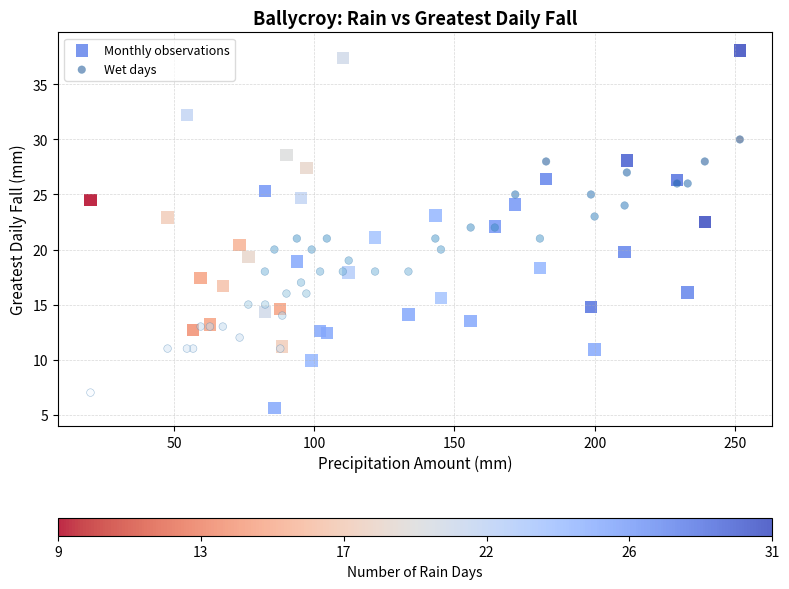

What are all the series names shown in the legend?

Monthly observations, Wet days